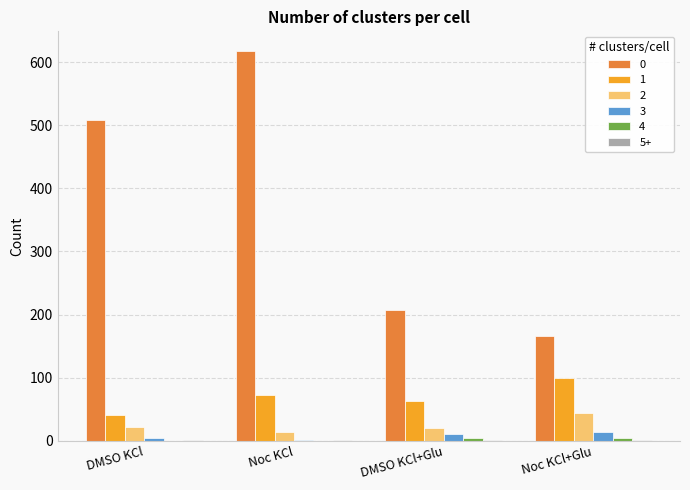

The 0 series shows 366 at Noc KCl. True or false?

False